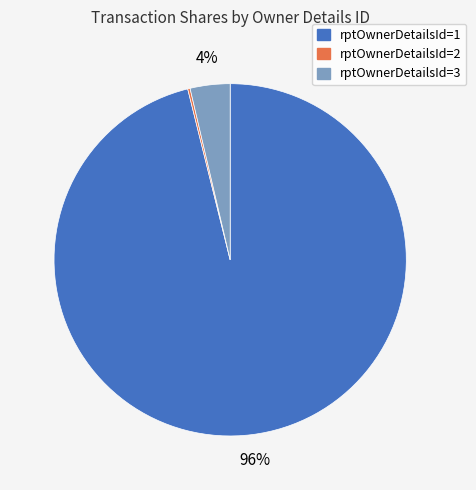

Is there a majority slice in this chart?

Yes